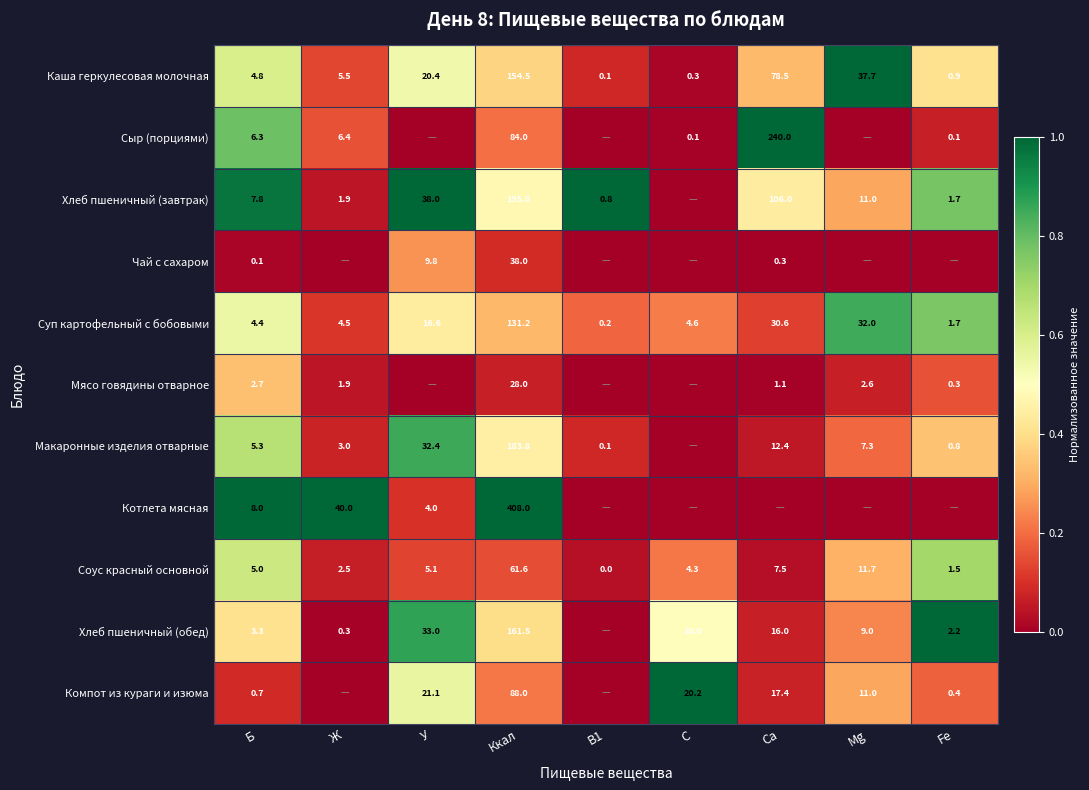

At which category is the sum across all series the highest?

Б